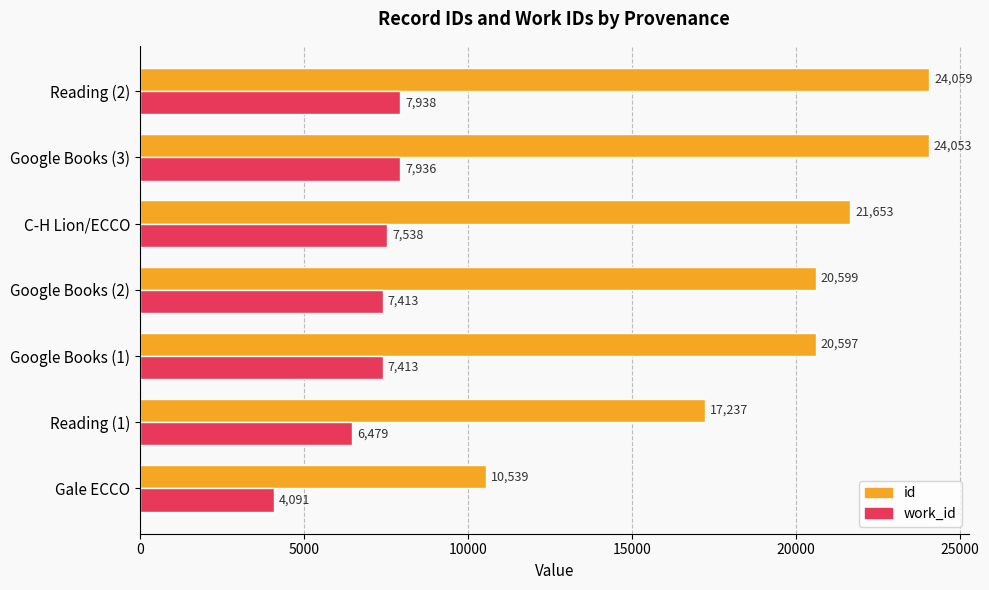

Is it true that work_id equals 7936 at Google Books (3)?

True